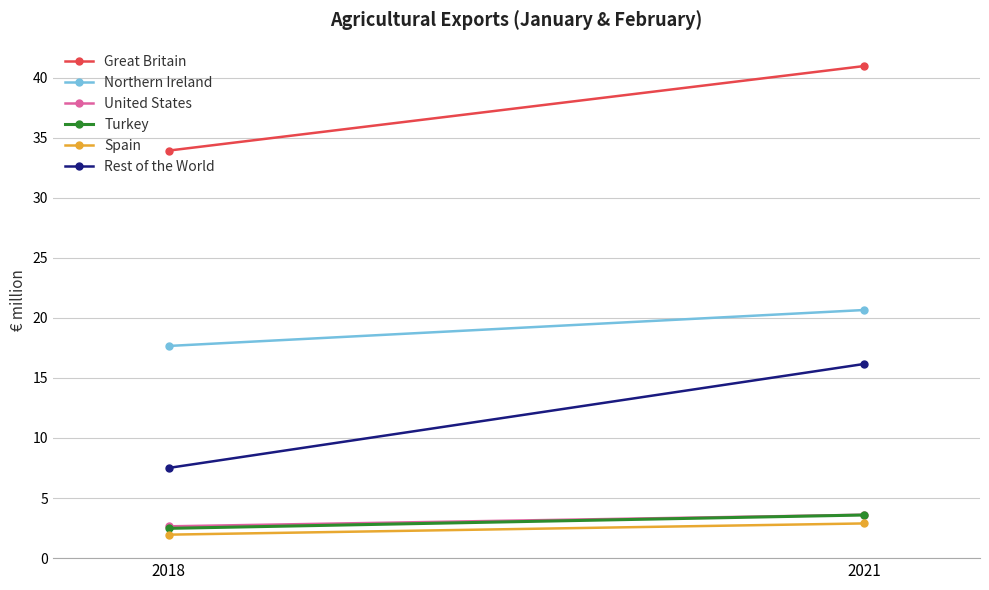

List the series in order of their peak value, highest first.

Great Britain, Northern Ireland, Rest of the World, United States, Turkey, Spain